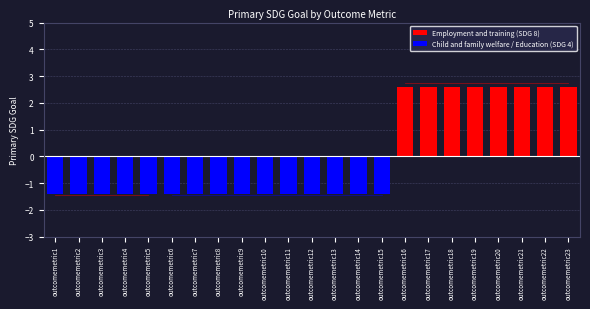

What is the difference between the highest and lowest values at outcomemetric15?

1.4